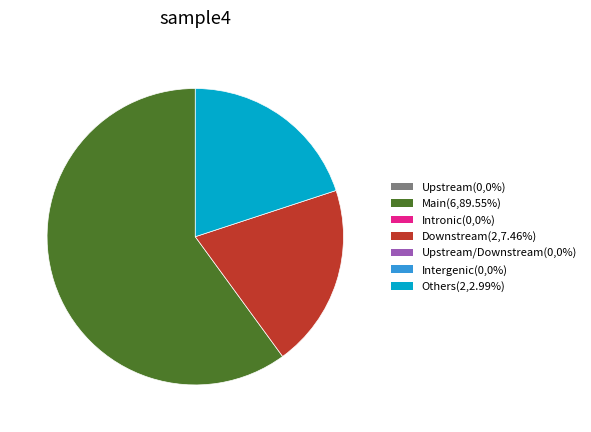

Does any single category account for the majority?

Yes